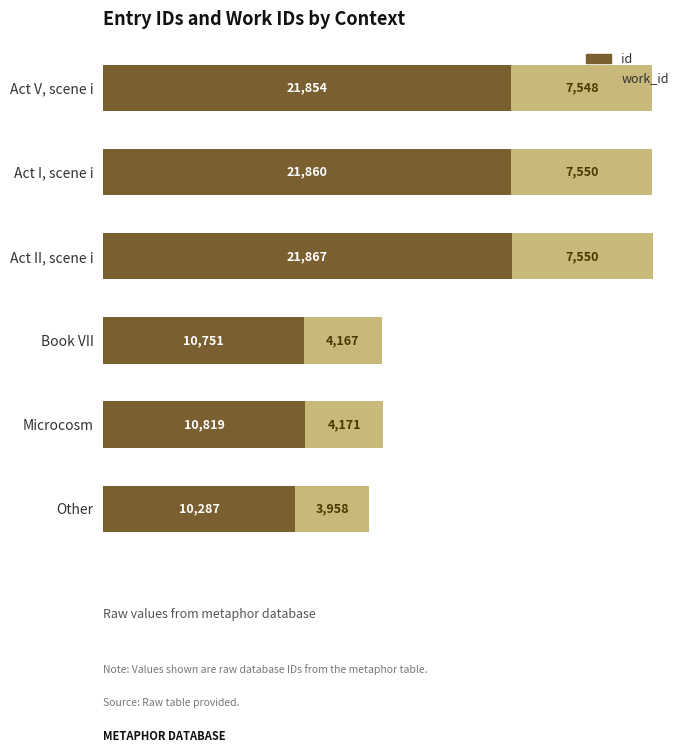

What is the lowest value of the id series?

10287